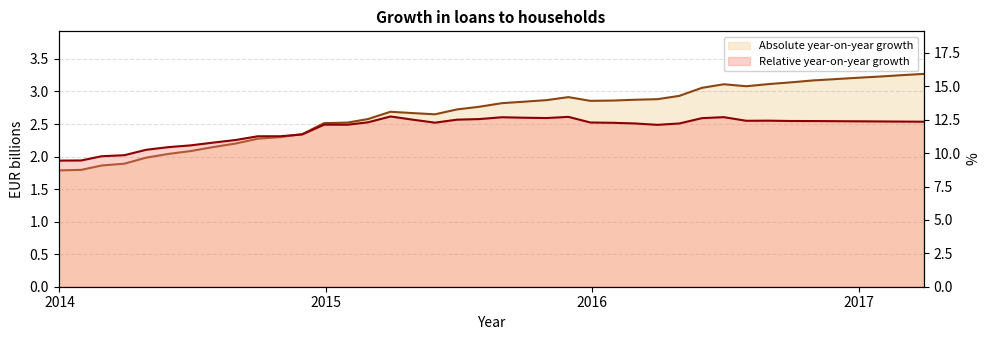

At which category is the sum across all series the highest?

2016-06-30